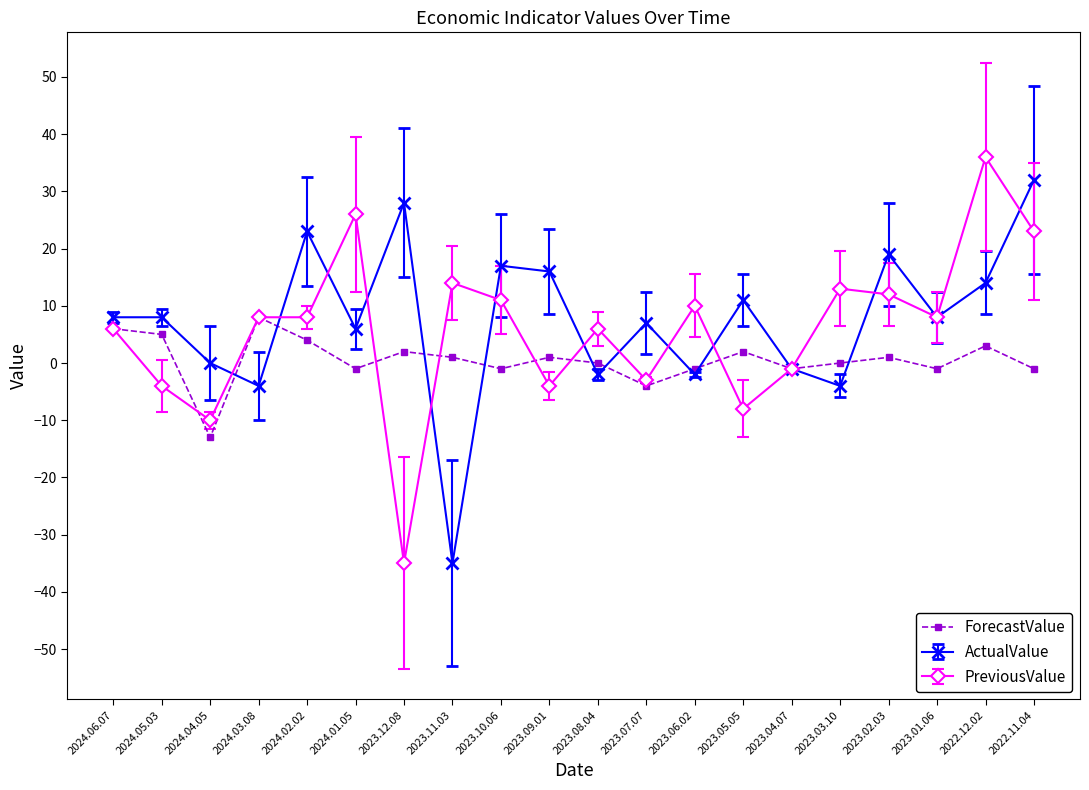

At which label does ActualValue reach its peak?

2022.11.04